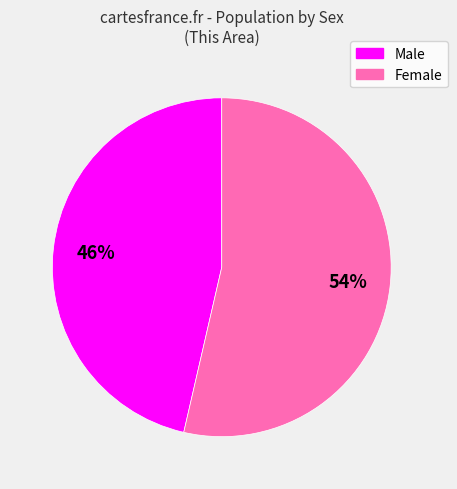

Approximately how many times larger is the value at Male compared to Female?

0.9